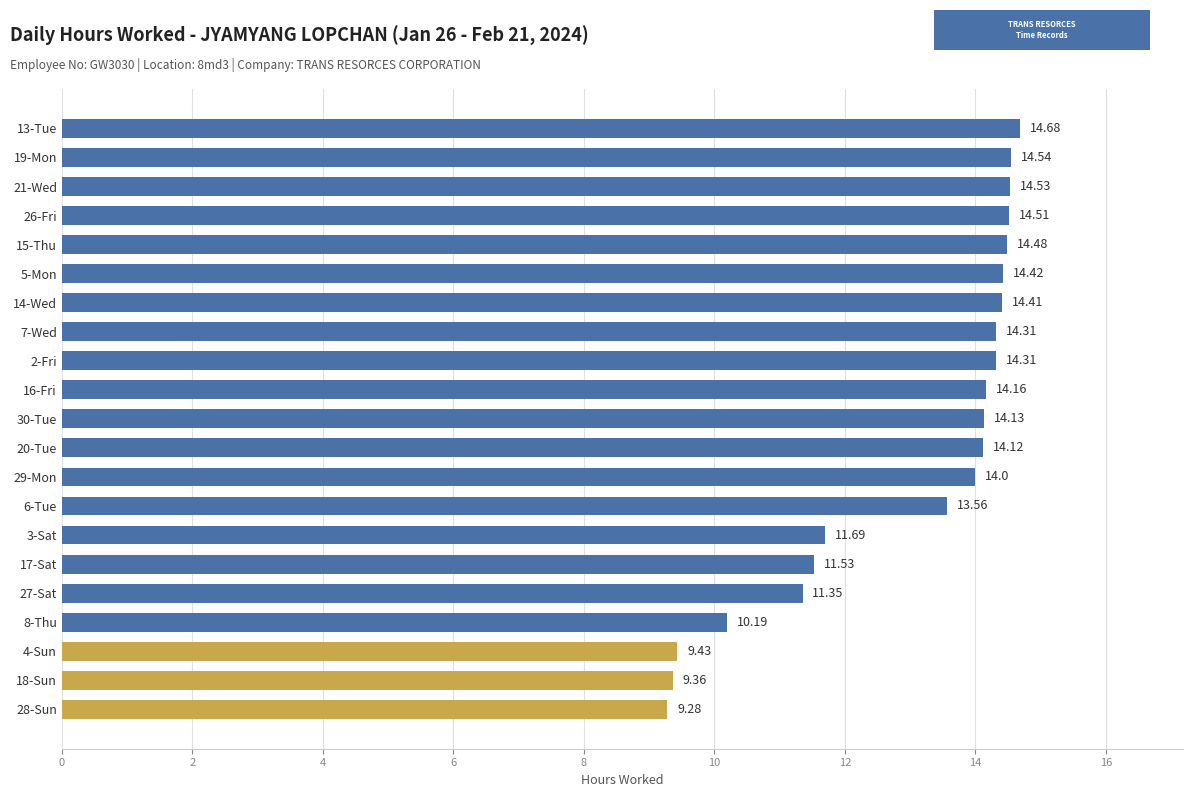

What is the smallest value displayed?

9.3